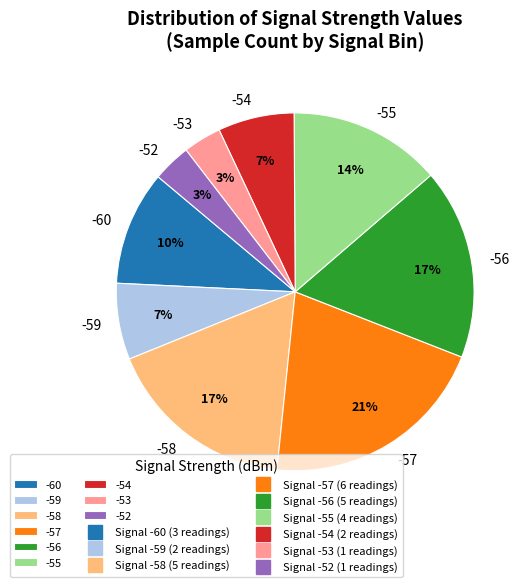

How many slices are in this pie chart?

9